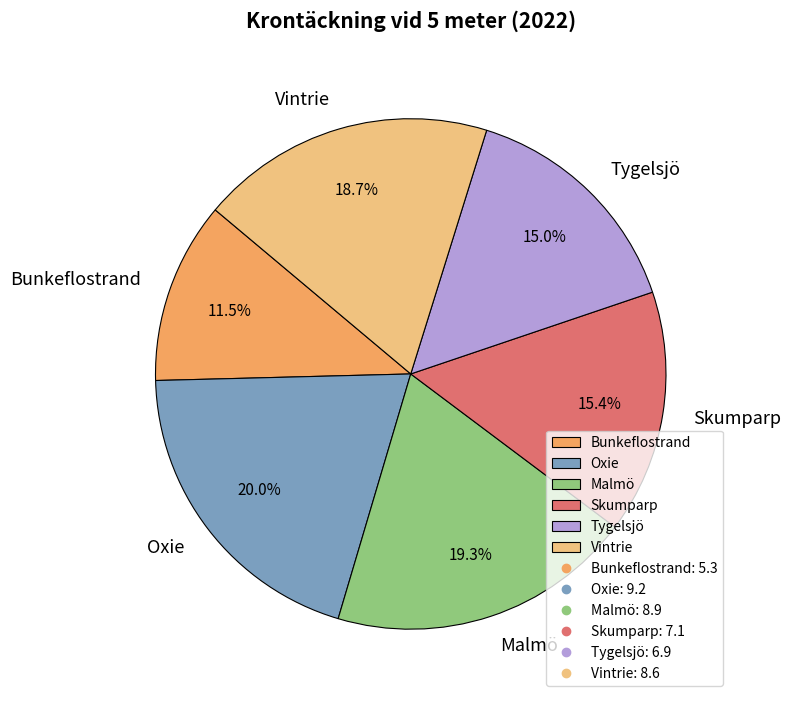

How many segments does this pie chart have?

6